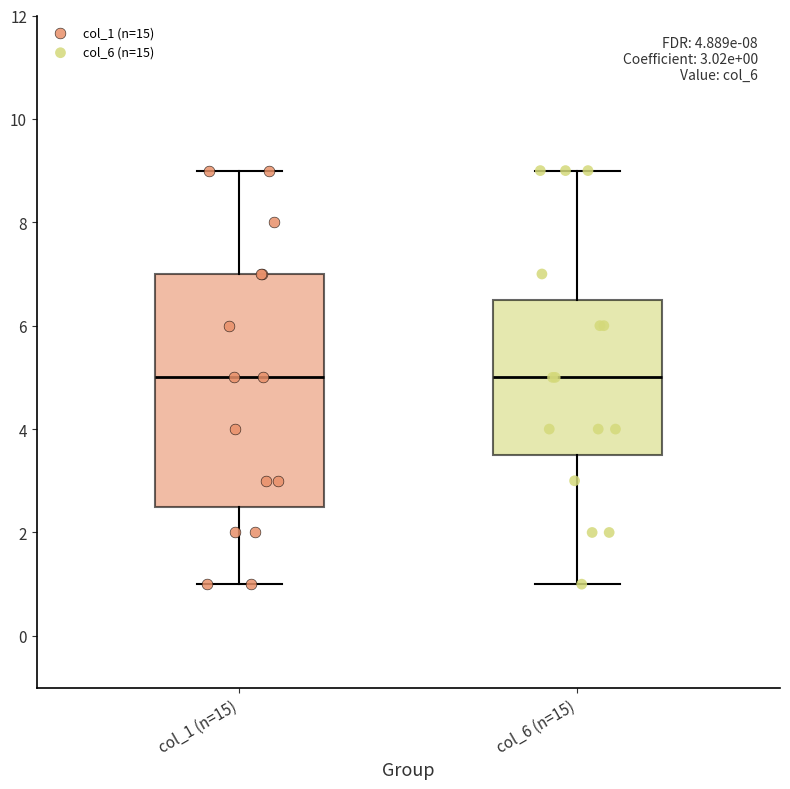

Comparing the boxes themselves (not the whiskers), which one is the tallest?

col_1 (n=15)